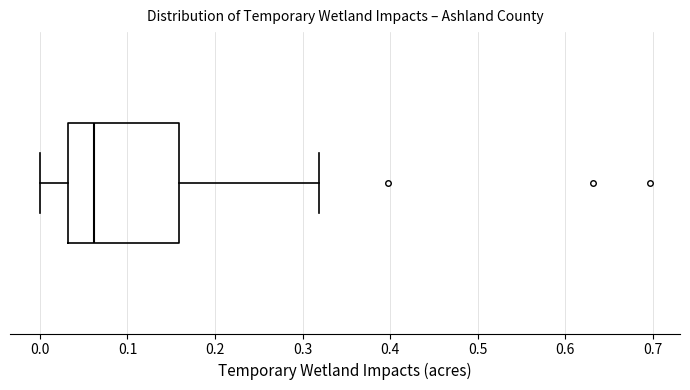

Where is the right edge of the box on the x-axis? The values are not printed on the chart, so give them approximately, as read against the axis.

0.16